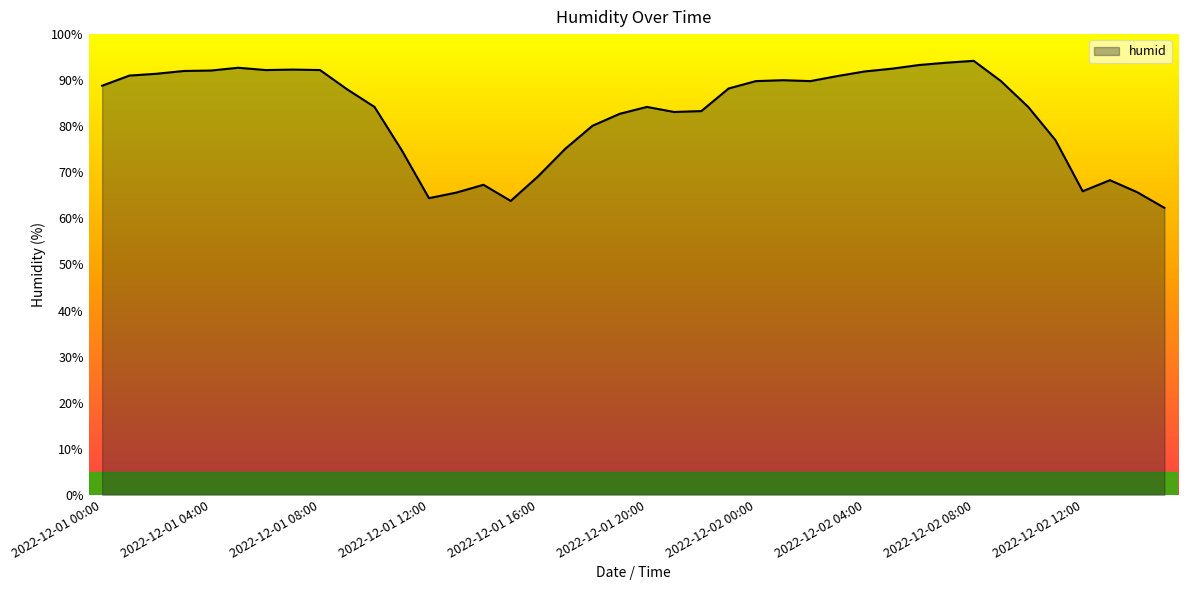

What is the smallest value displayed?

62.3